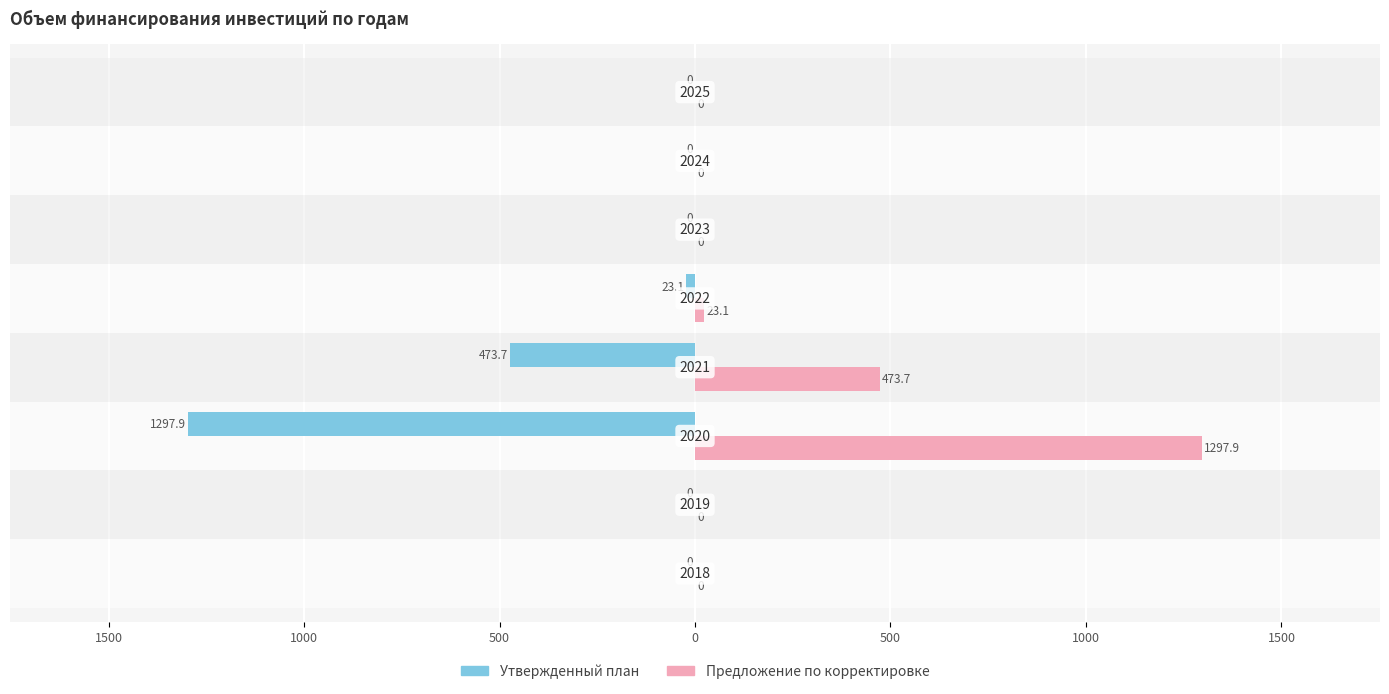

What are all the series names shown in the legend?

Утвержденный план, Предложение по корректировке